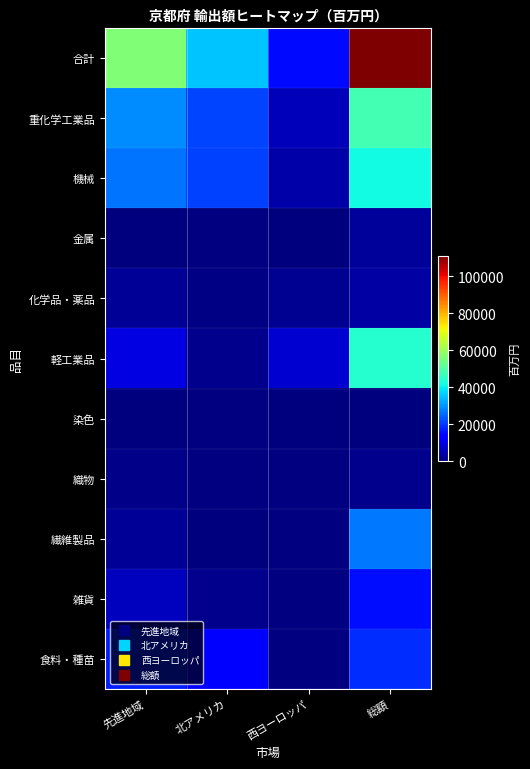

What is the average value of the 重化学工業品 series?

26196.2